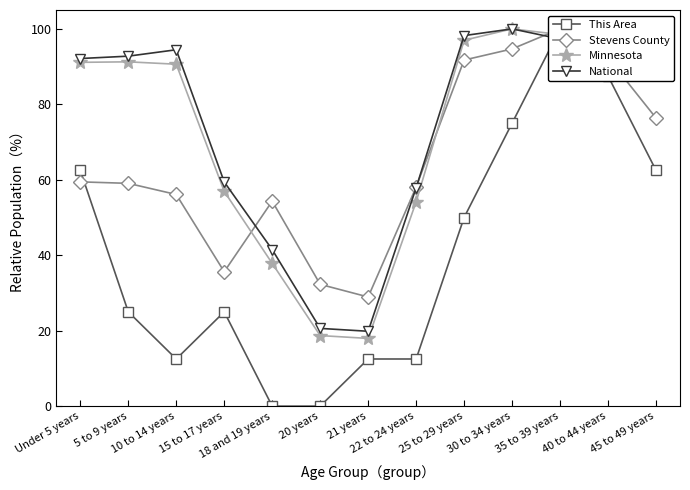

Is it true that Stevens County equals 32.3 at 20 years?

True